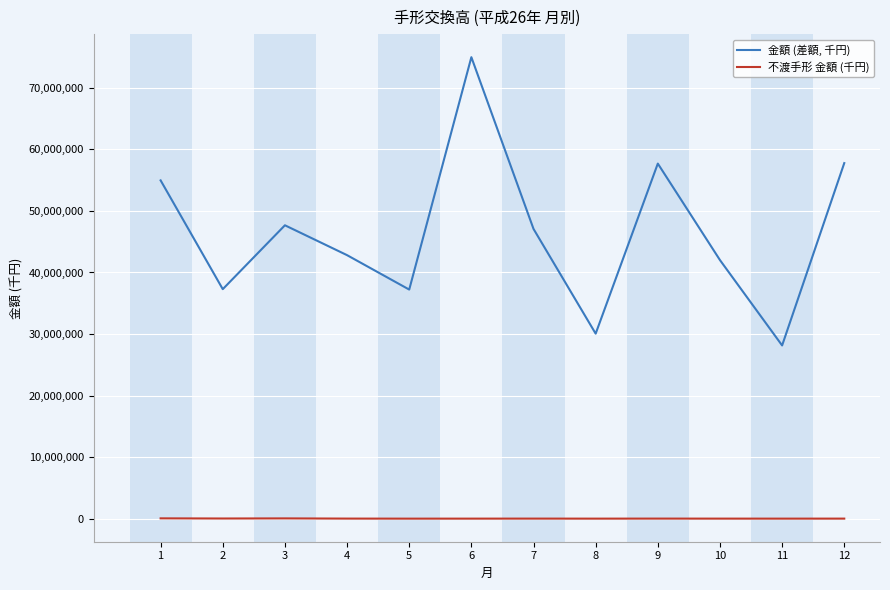

Which series has the largest total across all categories?

金額 (差額, 千円)